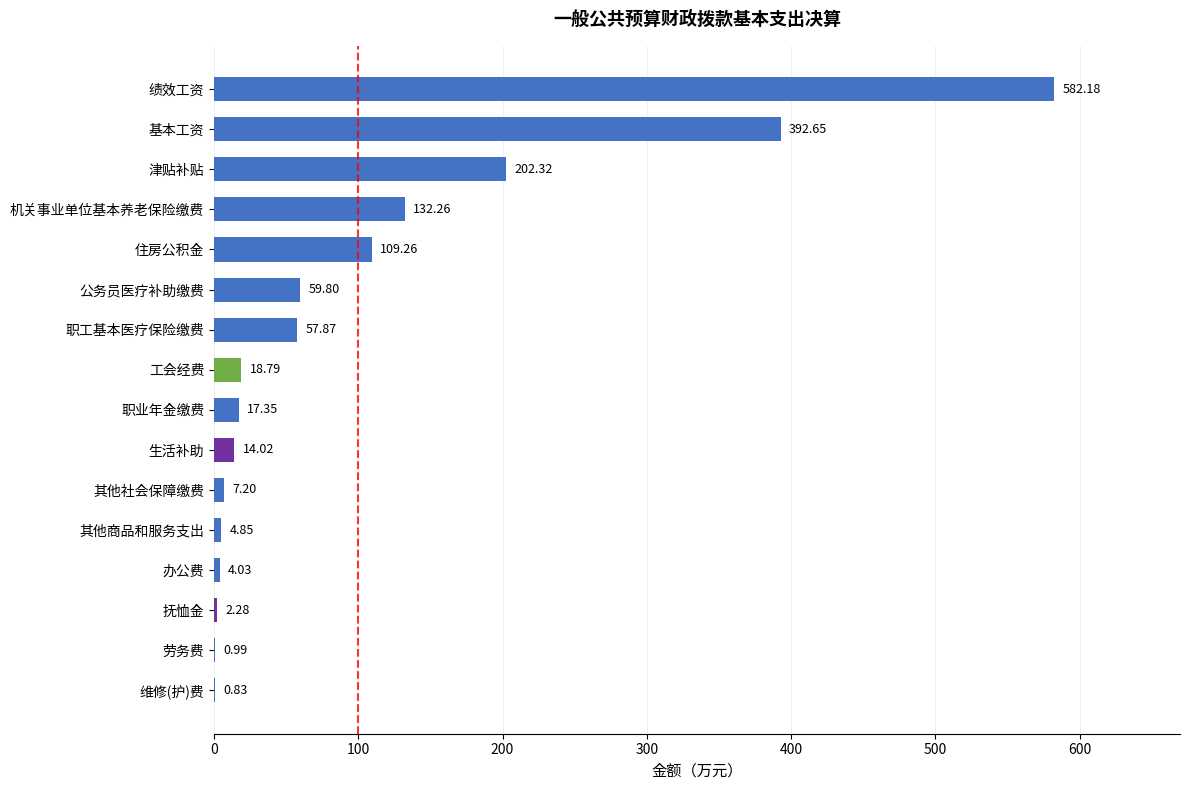

How many values exceed 18?

8